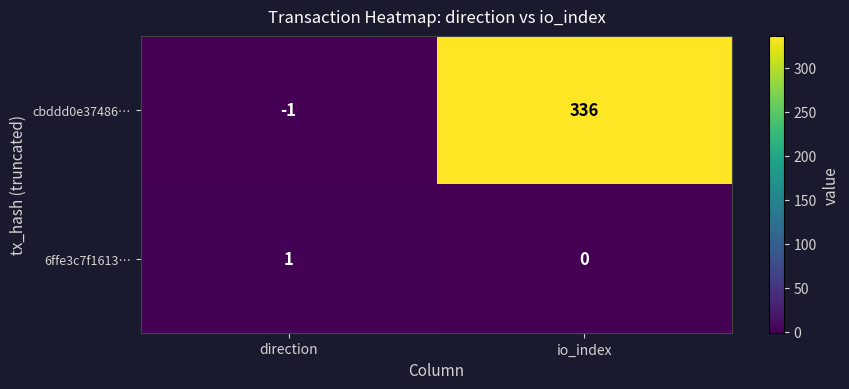

Count the number of data series in this chart.

2